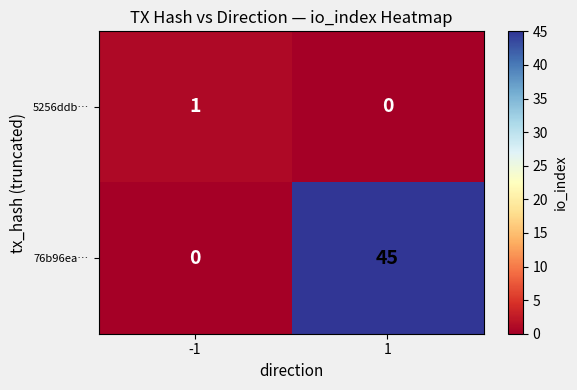

Count the number of categories in the chart.

2